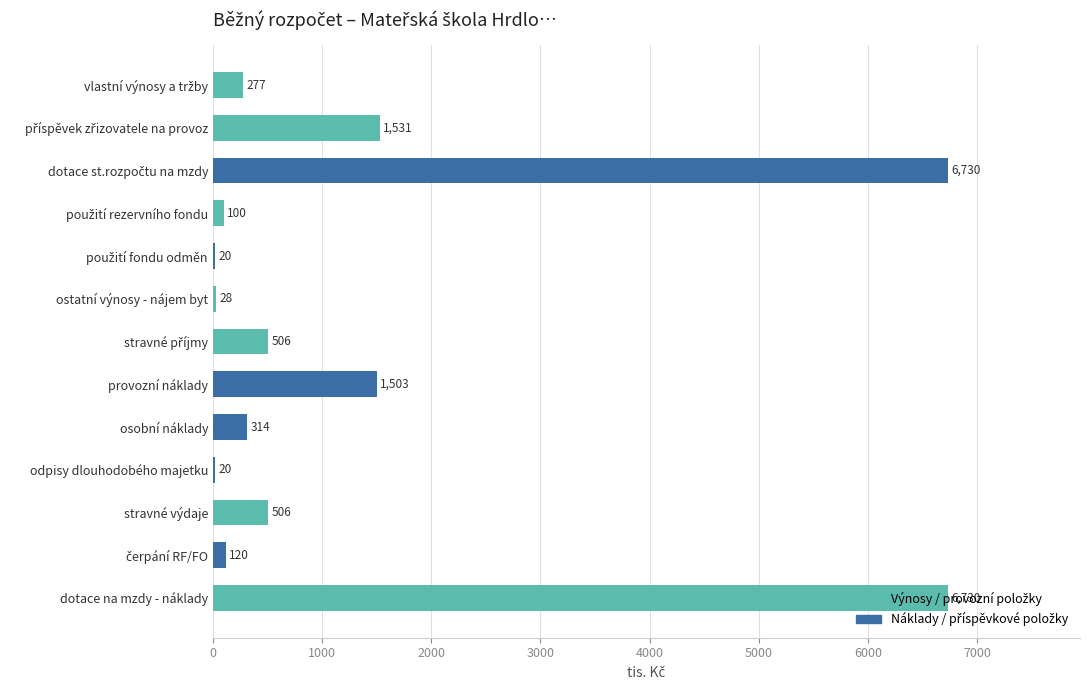

True or false: the data shows 19.5 at odpisy dlouhodobého majetku.

True